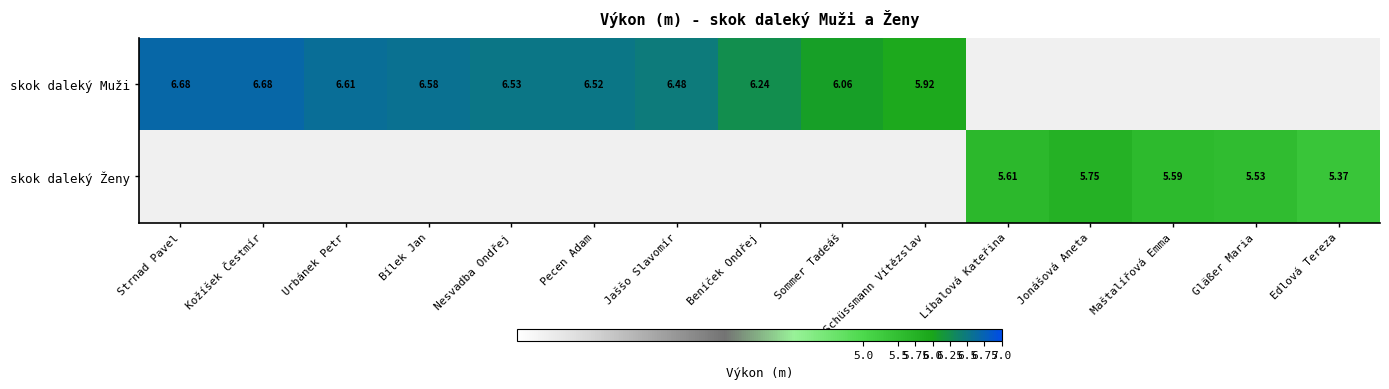

At which label does skok daleký Muži first exceed 6?

Strnad Pavel